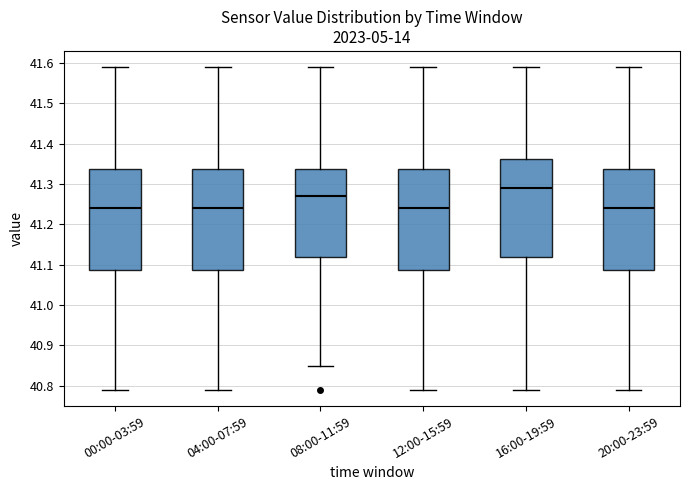

Which box has the highest median line?

16:00-19:59